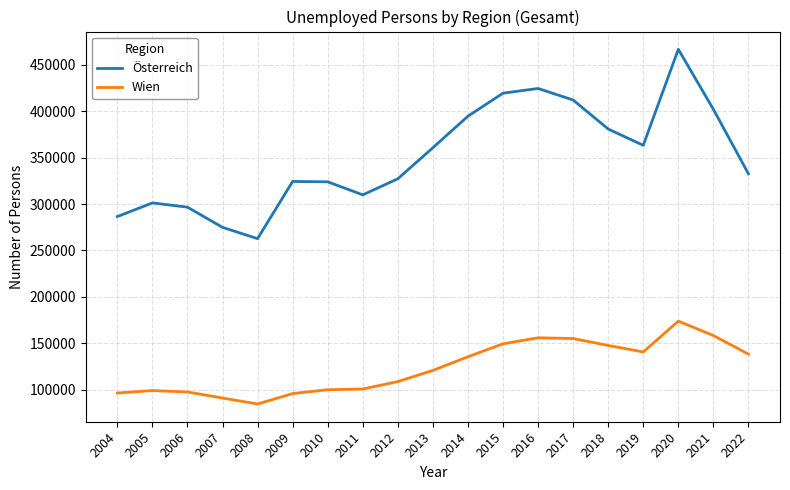

What is the difference between the Österreich values at 2018 and 2015?

38616